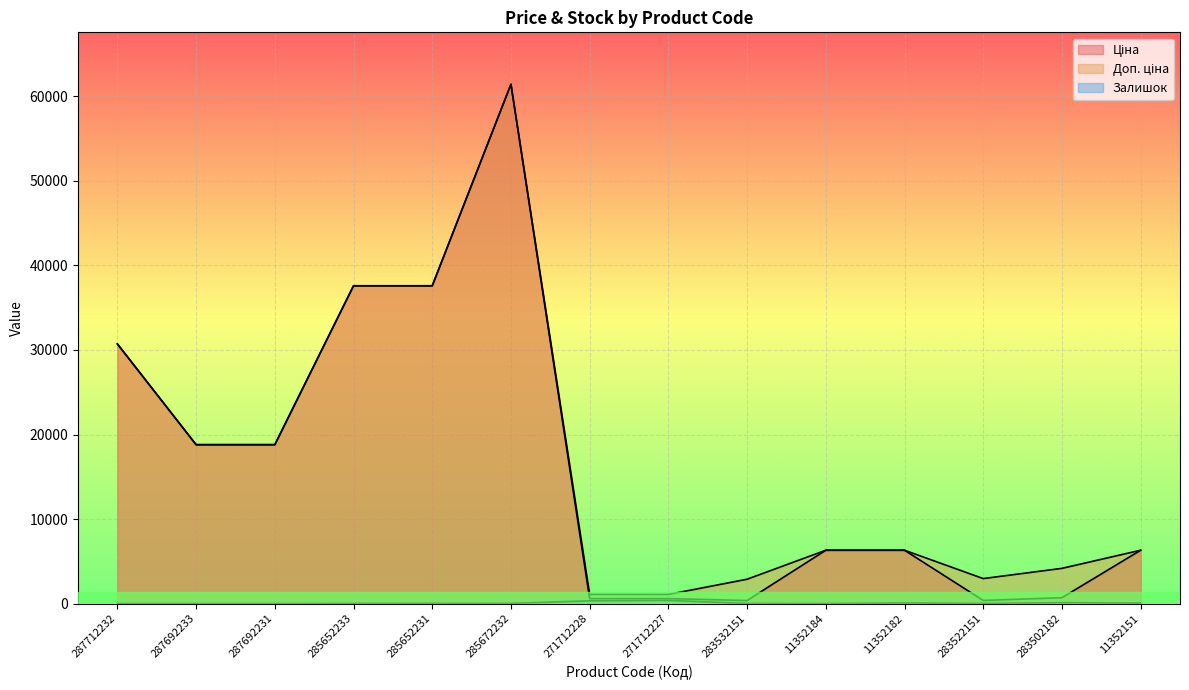

Reading left to right, transcribe all the data shown in this chart.

Ціна: 30717.1	18796.8	18796.8	37593.6	37593.6	61434.3	589.9	589.9	359.9	6308.8	6308.8	369.5	694.3	6308.8
Доп. ціна: 30717.1	18796.8	18796.8	37593.6	37593.6	61434.3	1081.7	1081.7	2878.8	6308.8	6308.8	2955.8	4165.6	6308.8
Залишок: 0.0	0.0	0.0	13.0	23.0	16.0	328.0	374.0	15.0	2.0	68.0	15.0	106.0	49.0